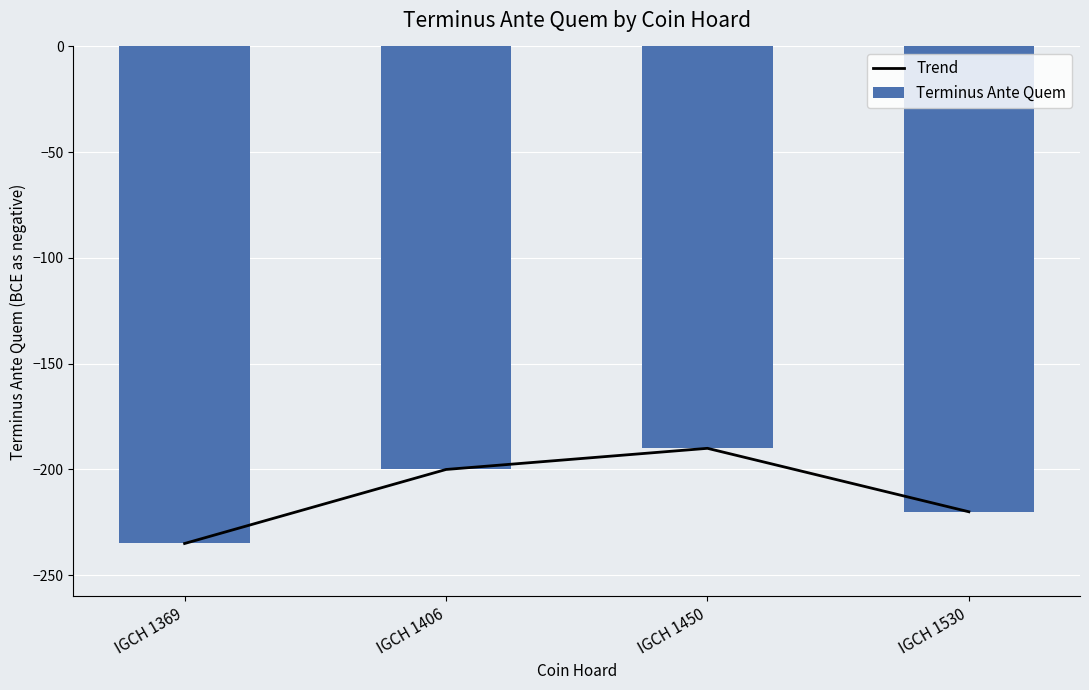

Reading right to left, what are all the values shown in this chart?

Trend: -220	-190	-200	-235
Terminus Ante Quem: -220	-190	-200	-235